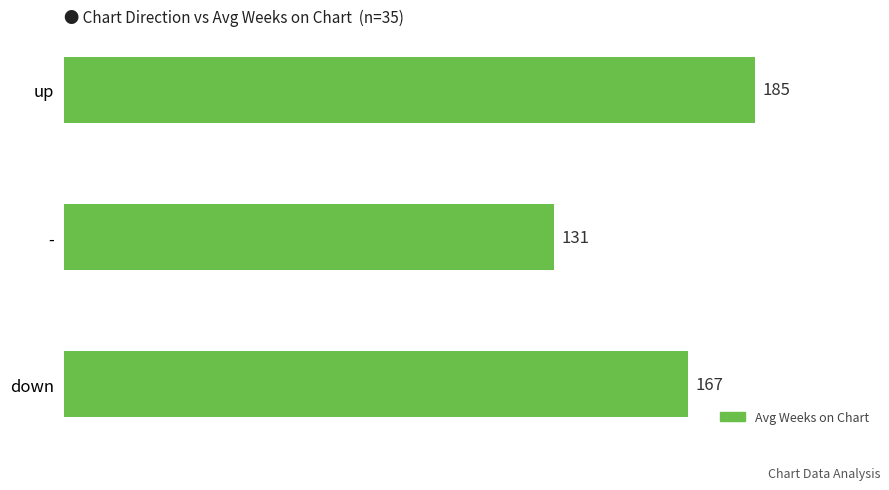

True or false: the data shows 185 at up.

True